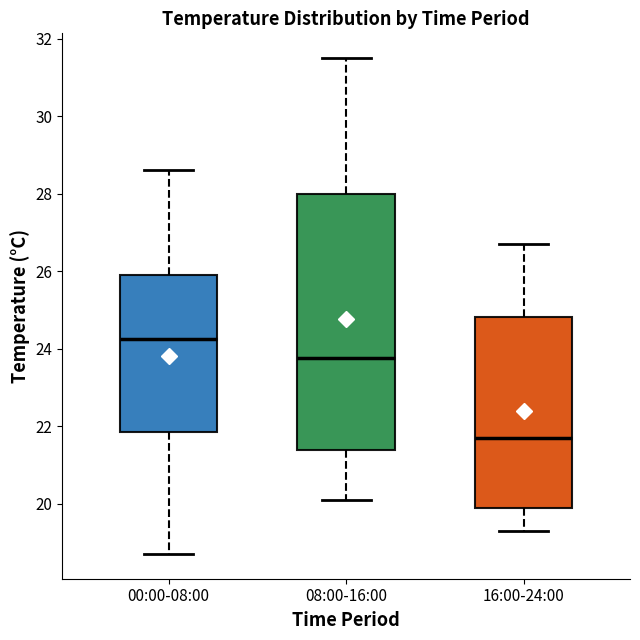

Reading left to right, transcribe this box plot: for each box, give where its median line is, the range the box spans, and where its two whiskers end, as read against the y-axis. The values are not printed on the chart, so give them approximately, as read against the axis.

00:00-08:00: median 24.2, box 21.8 to 26.0, whiskers 18.8 to 28.6
08:00-16:00: median 23.8, box 21.4 to 28.0, whiskers 20.2 to 31.6
16:00-24:00: median 21.8, box 19.8 to 24.8, whiskers 19.4 to 26.8